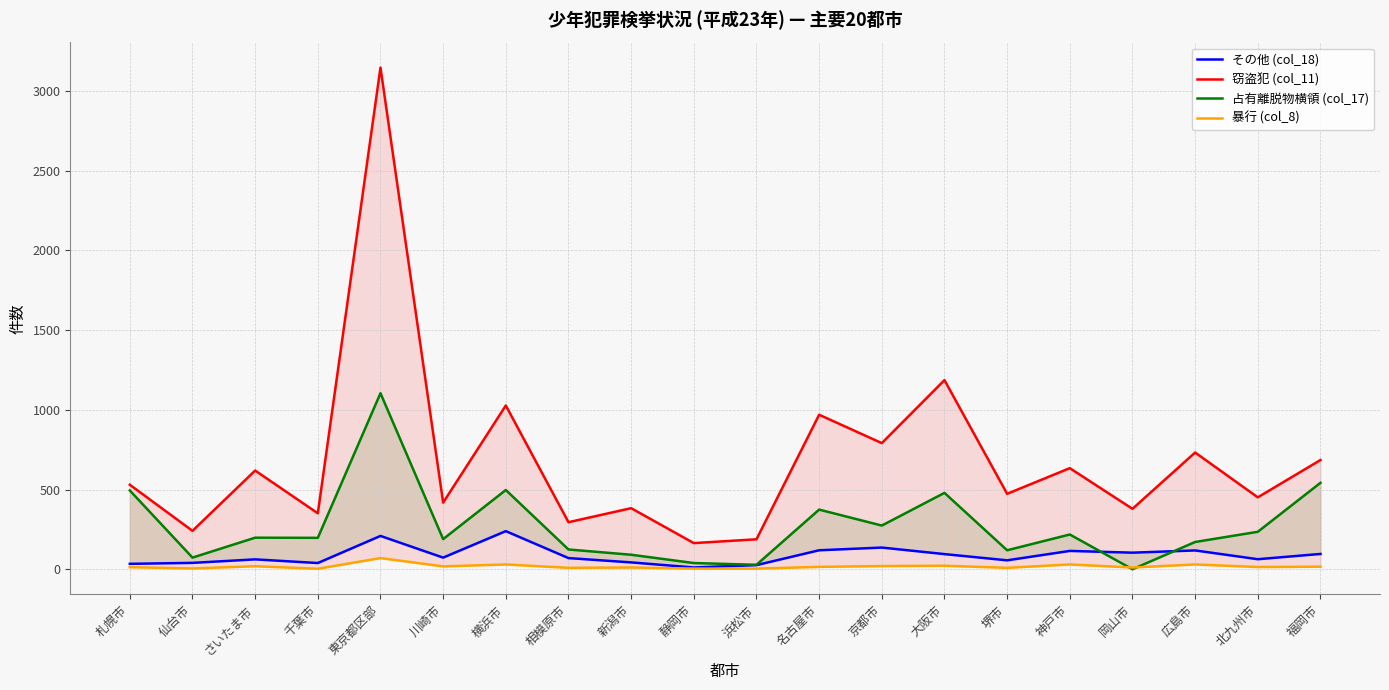

Is the value of その他 (col_18) at 京都市 greater than the value of 占有離脱物横領 (col_17) at 浜松市?

Yes